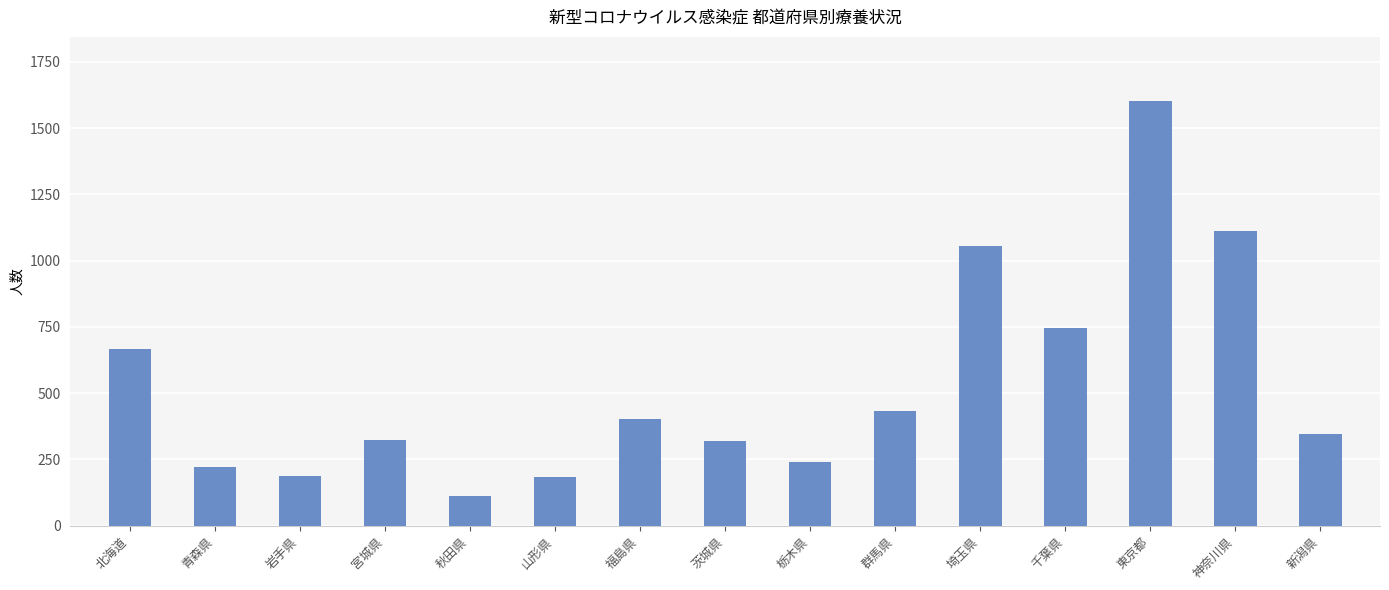

What is the average value?

530